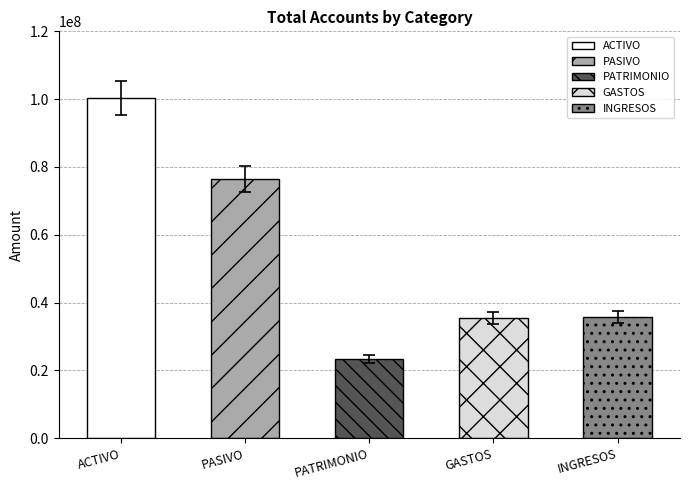

What is the sum of all values?

271585118.1